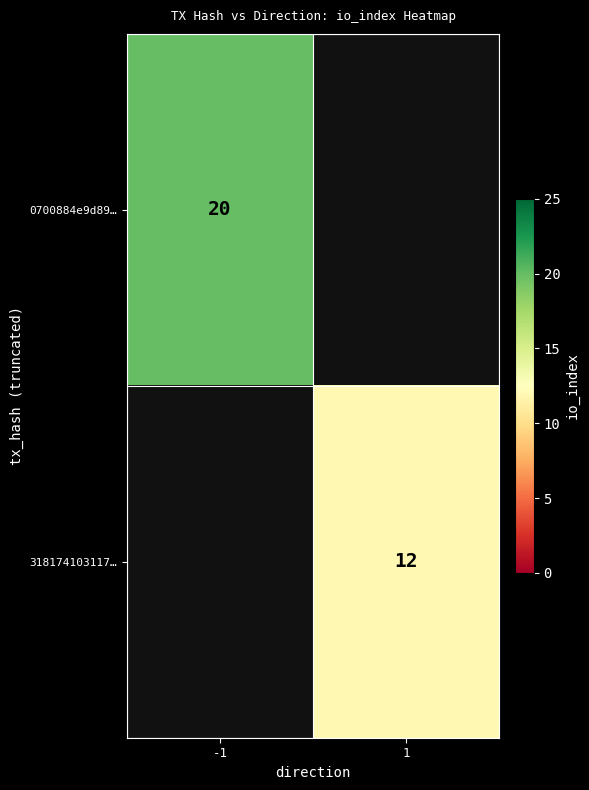

Is it true that 0700884e9d89… equals 20 at -1?

True